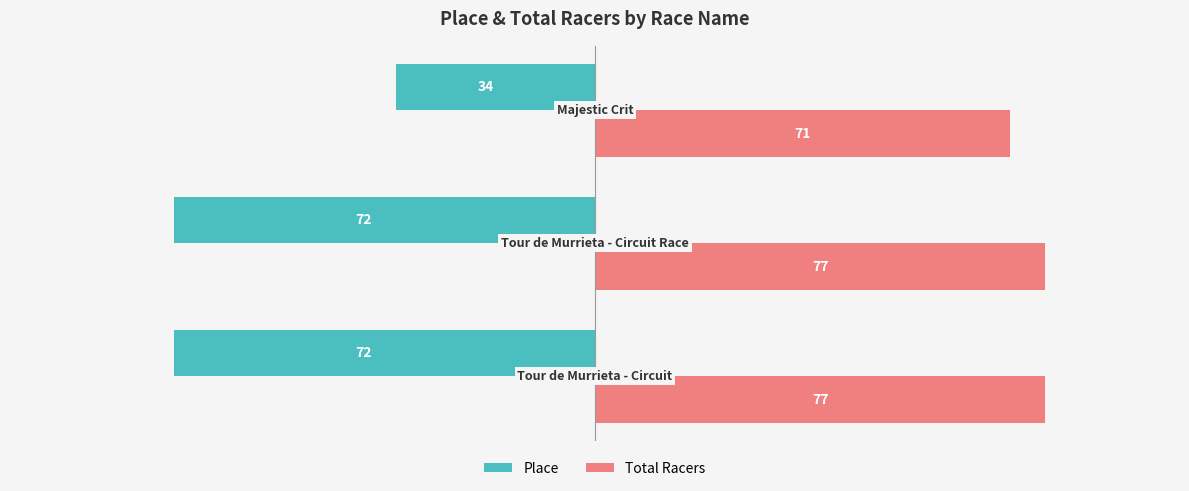

How many Place values are between -72 and -34?

3